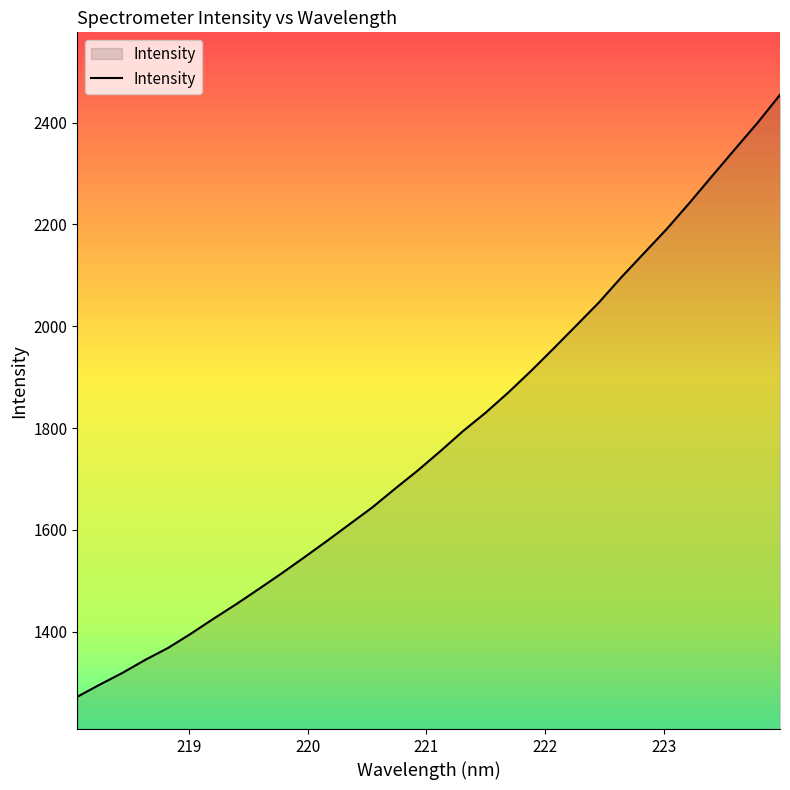

What is the minimum value shown in the chart?

1272.1